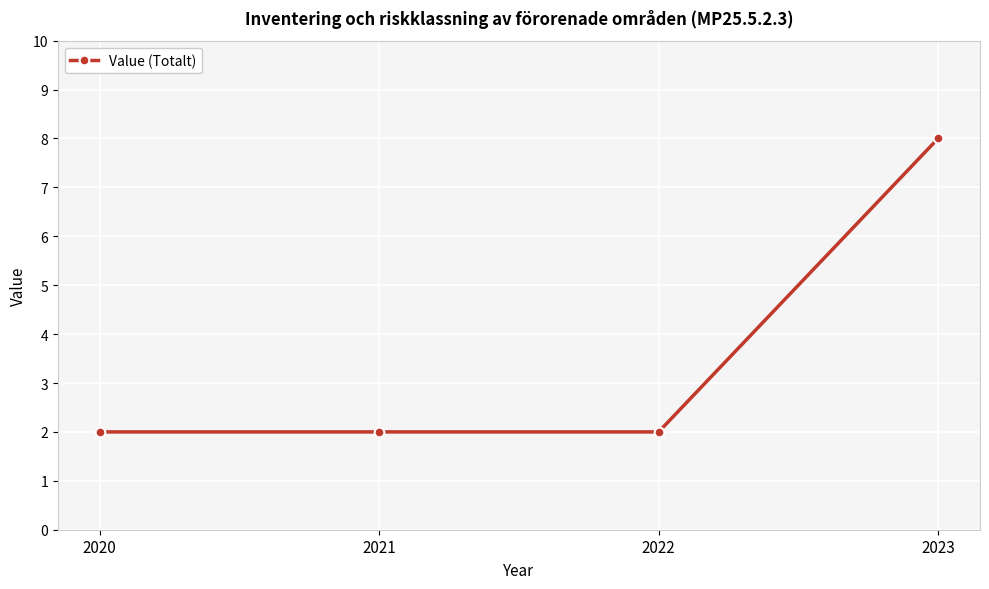

At which category does the chart reach its peak across all series?

2023